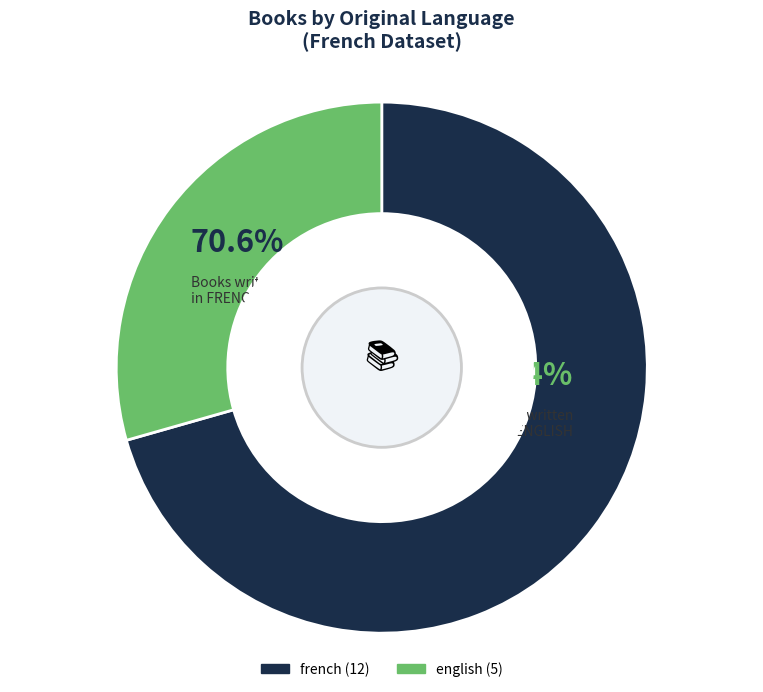

Which slice represents more than half of the pie?

french